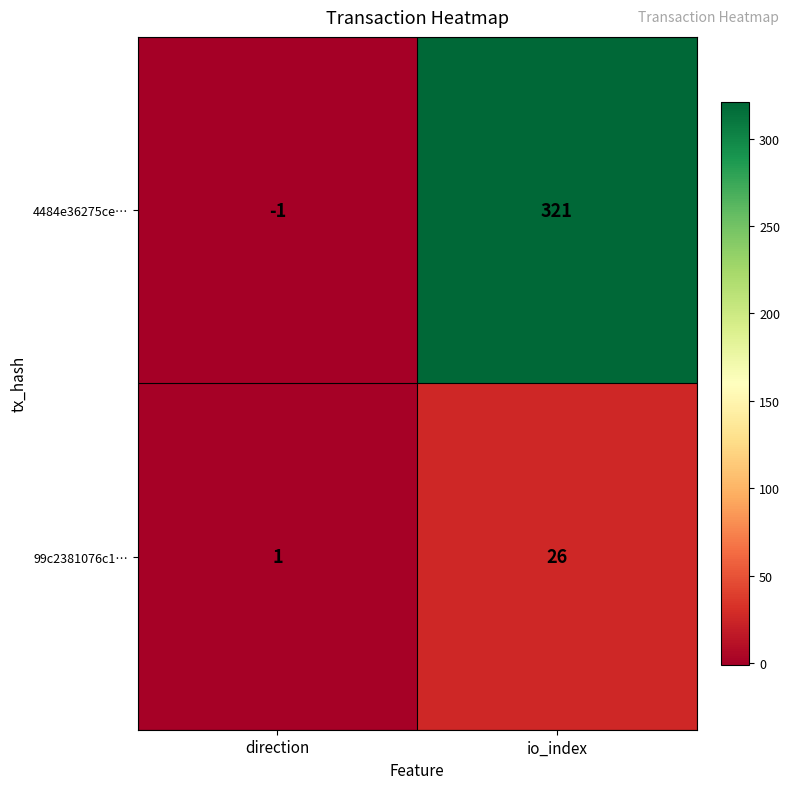

How many distinct data groups are displayed?

2